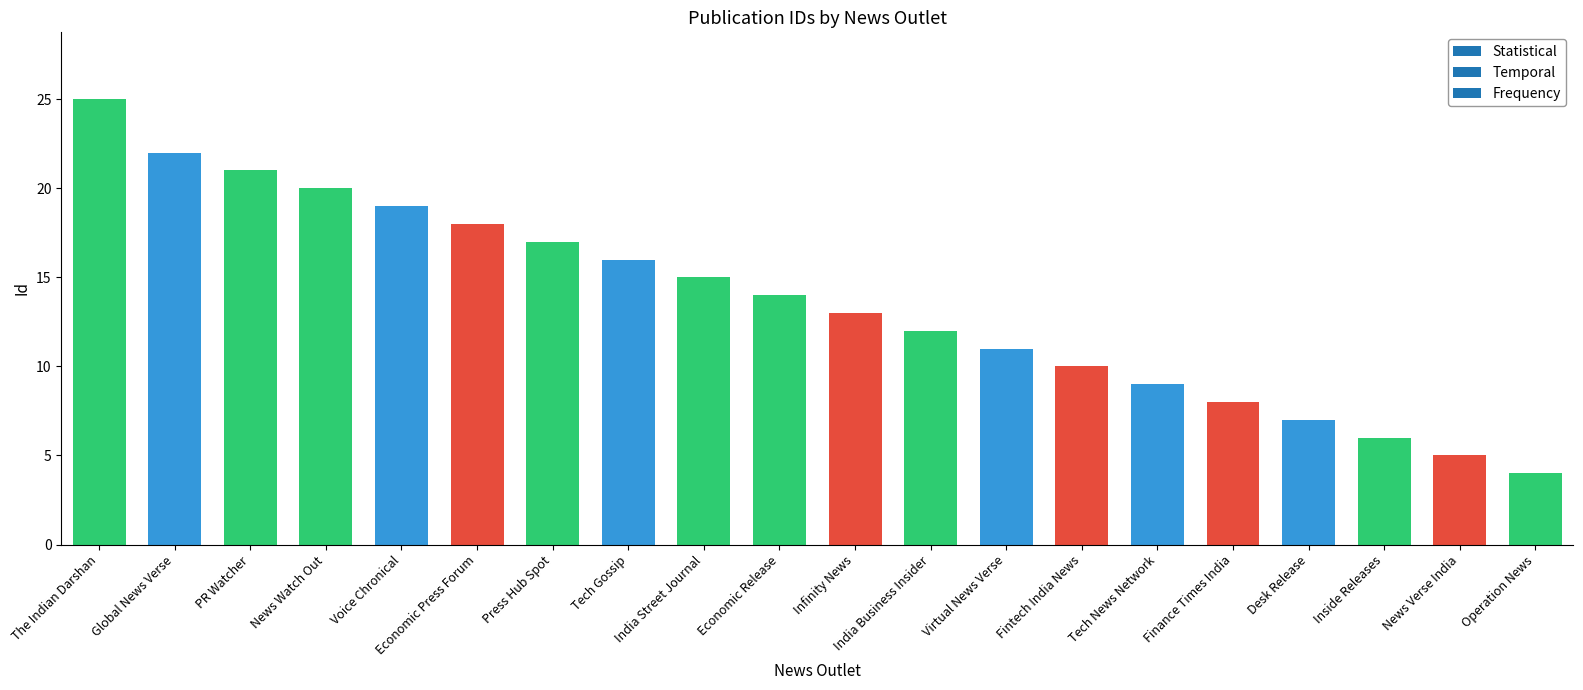

What is the difference between the maximum and minimum values?

21